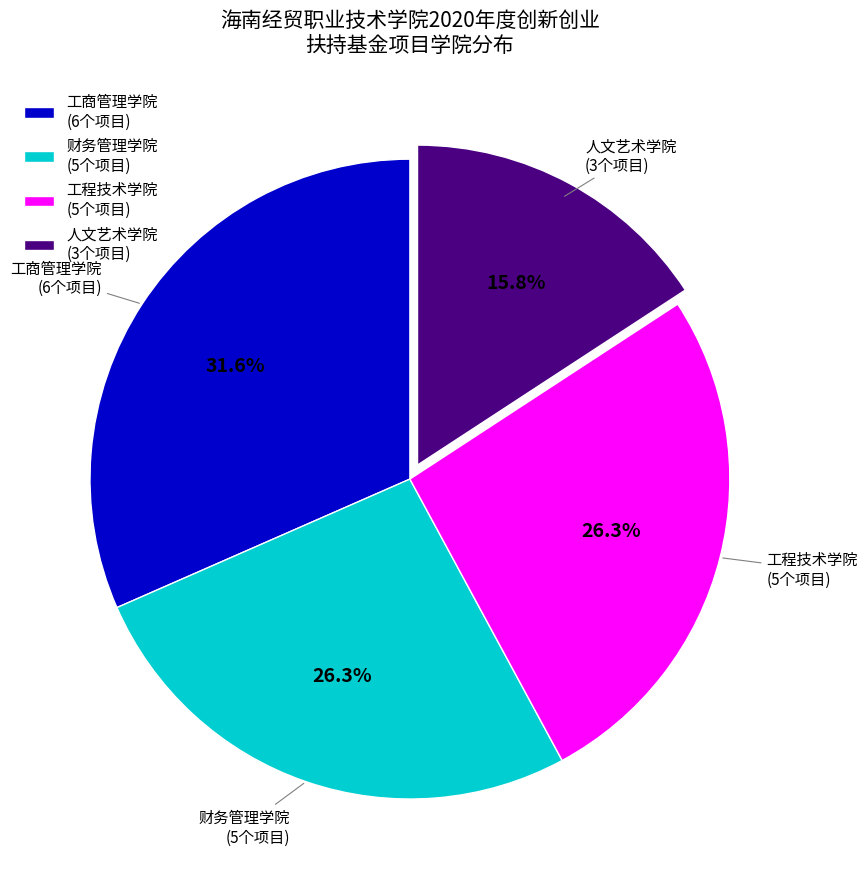

Is the sum of 工商管理学院 and 工程技术学院 greater than half?

Yes